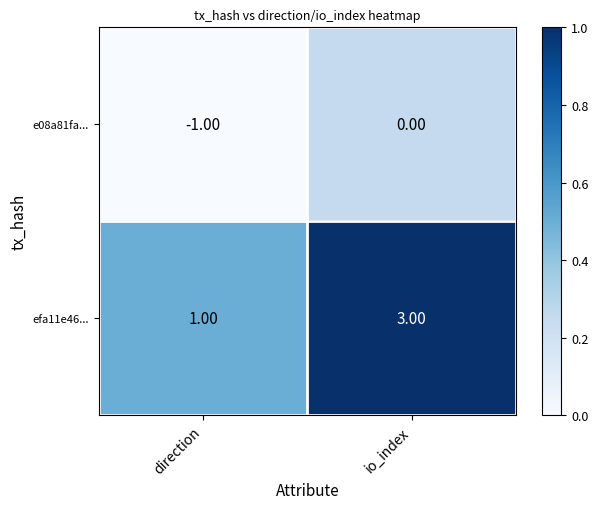

Which series has the widest spread of values?

efa11e46...